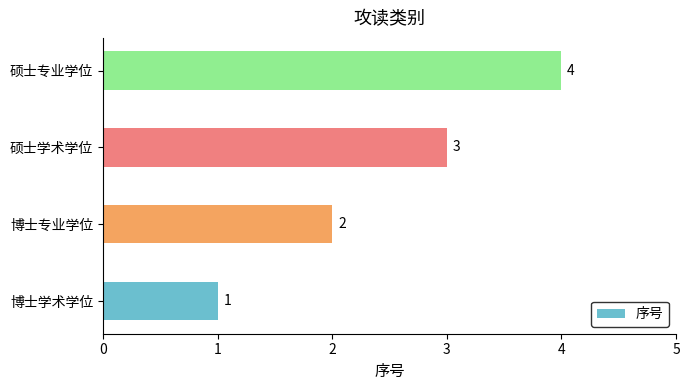

What is the change in value from 博士学术学位 to 硕士专业学位?

+3